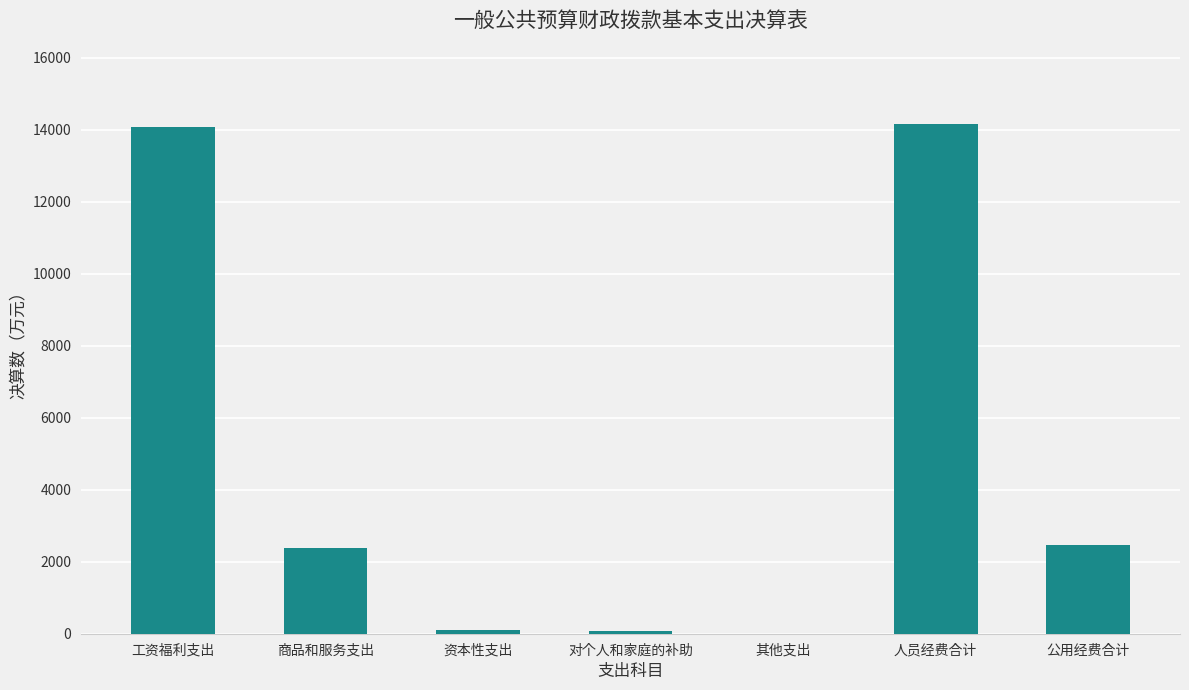

What is the maximum value shown in the chart?

14157.1